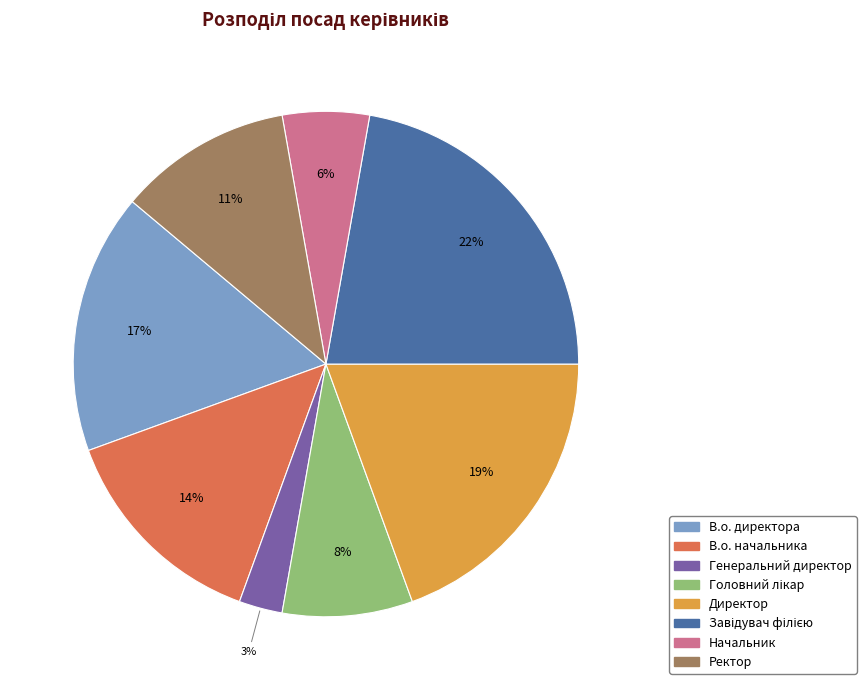

Approximately how many times larger is the value at В.о. начальника compared to В.о. директора?

0.8